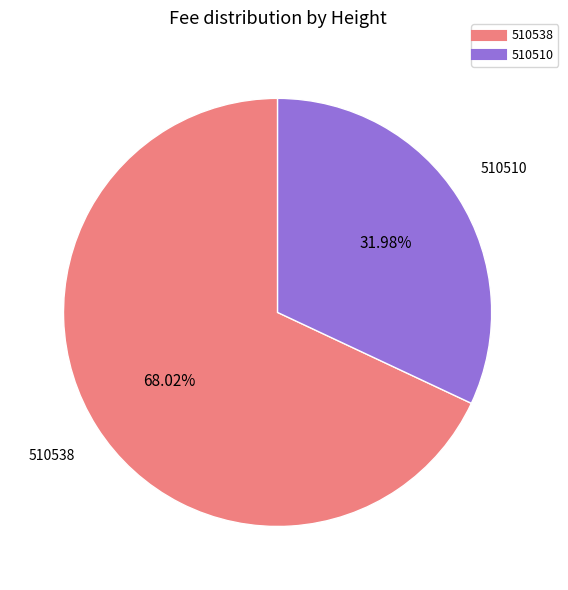

Rank the categories by value from highest to lowest.

510538, 510510